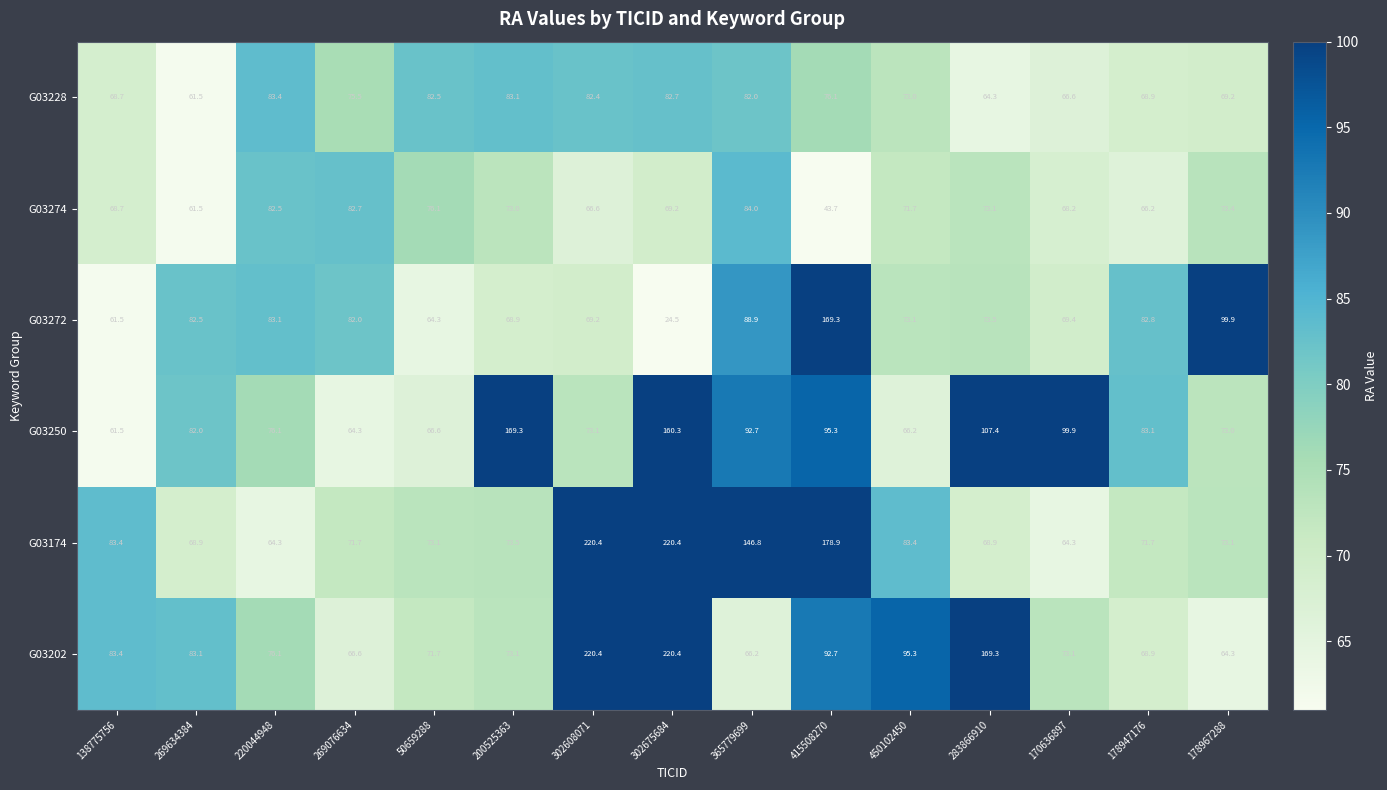

At which label does G03274 reach its peak?

365779699